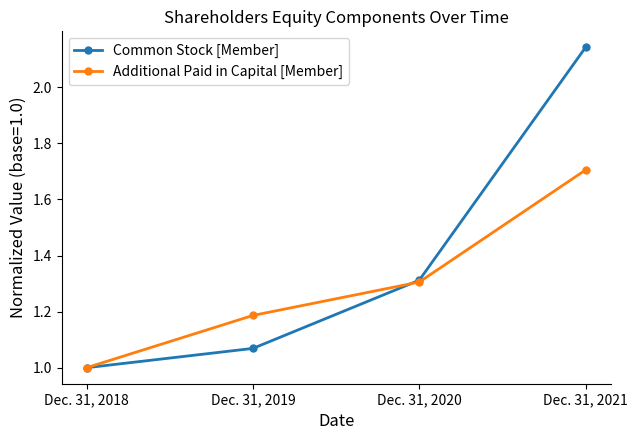

What is the value of the Common Stock [Member] point at the 3rd from the left?

1.3